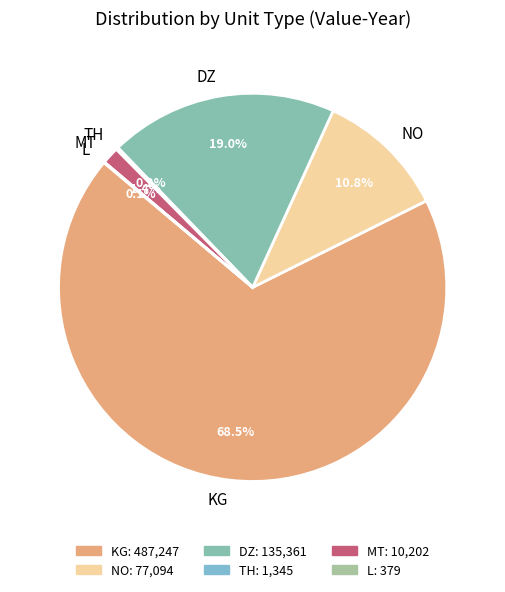

Which has a higher value, DZ or NO?

DZ